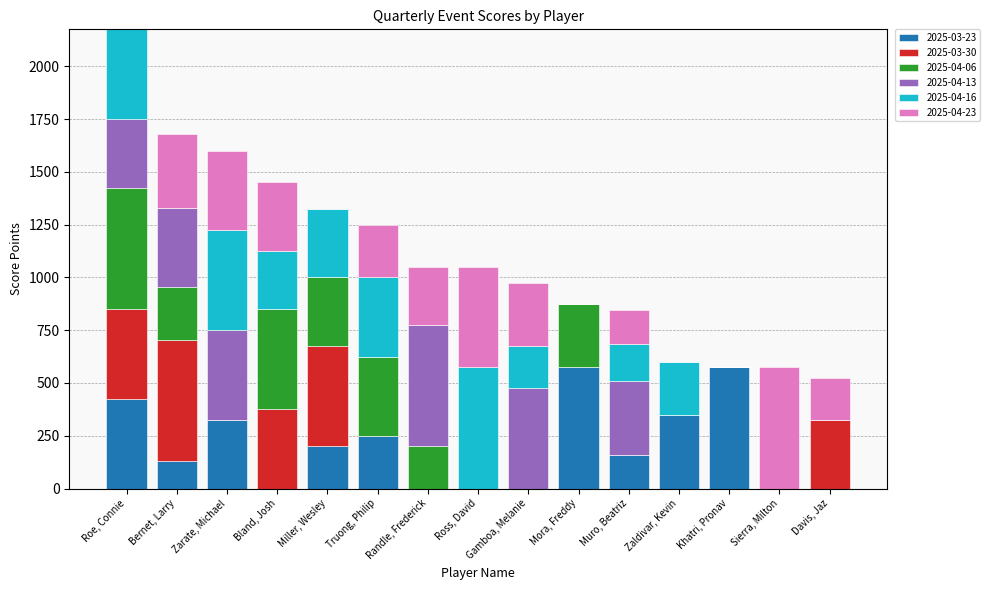

At which category is the sum across all series the highest?

Roe, Connie